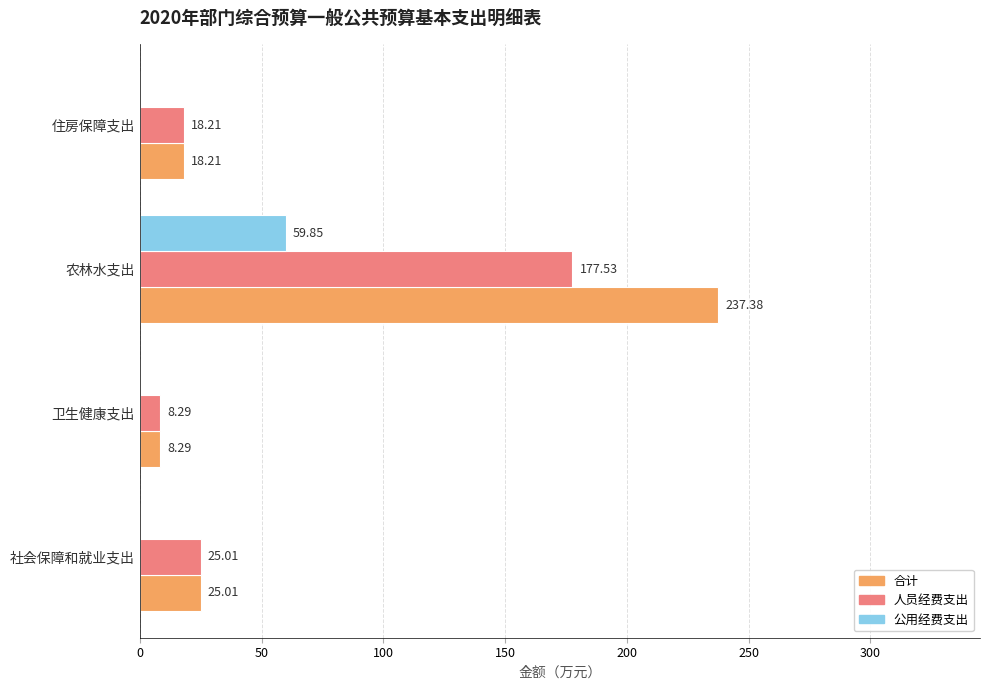

How many data points in 合计 are above 25?

2